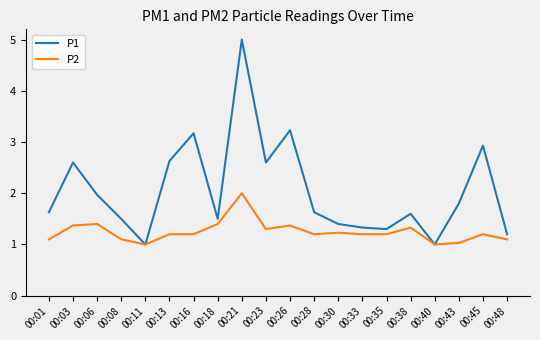

How many series are shown in this chart?

2